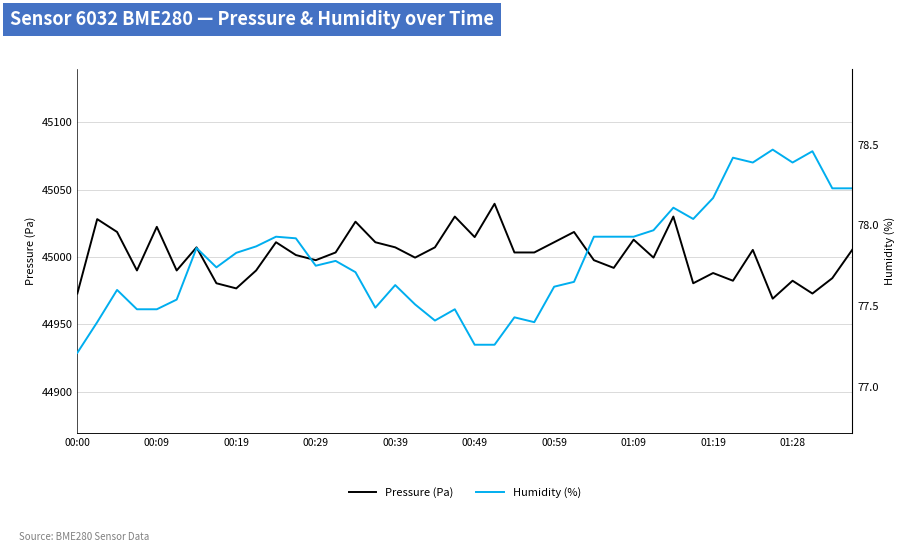

True or false: Pressure (Pa) has a value of 44988.1 at 01:19.

True